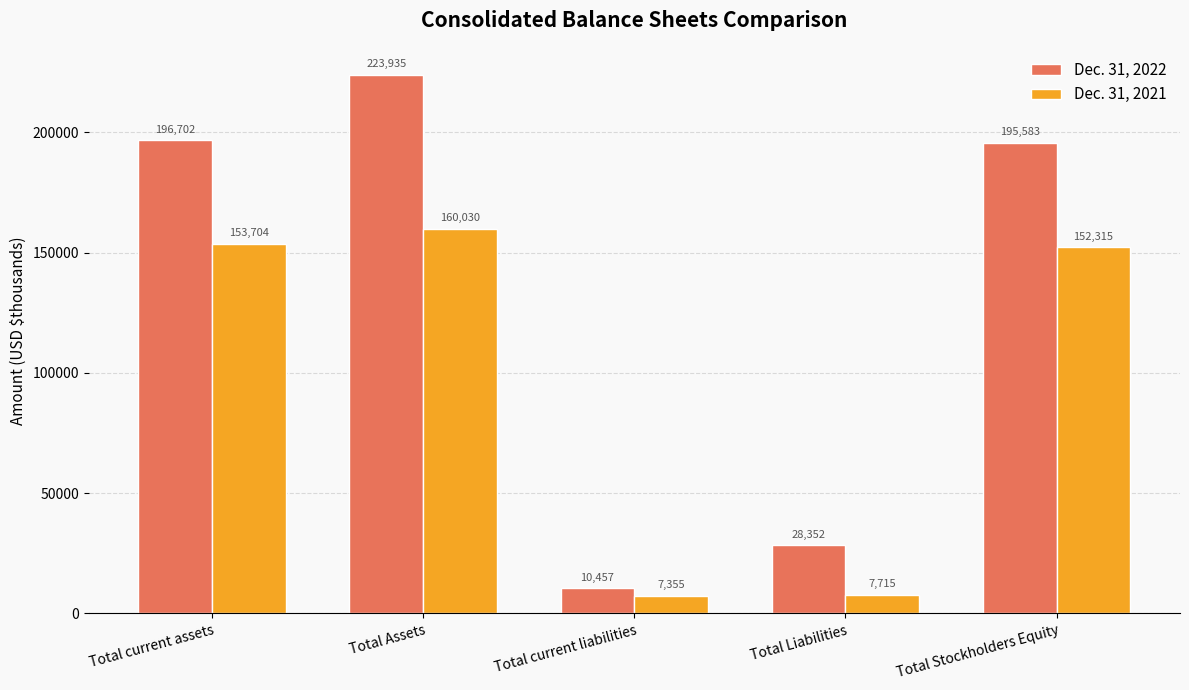

Which series has the largest range (max minus min)?

Dec. 31, 2022